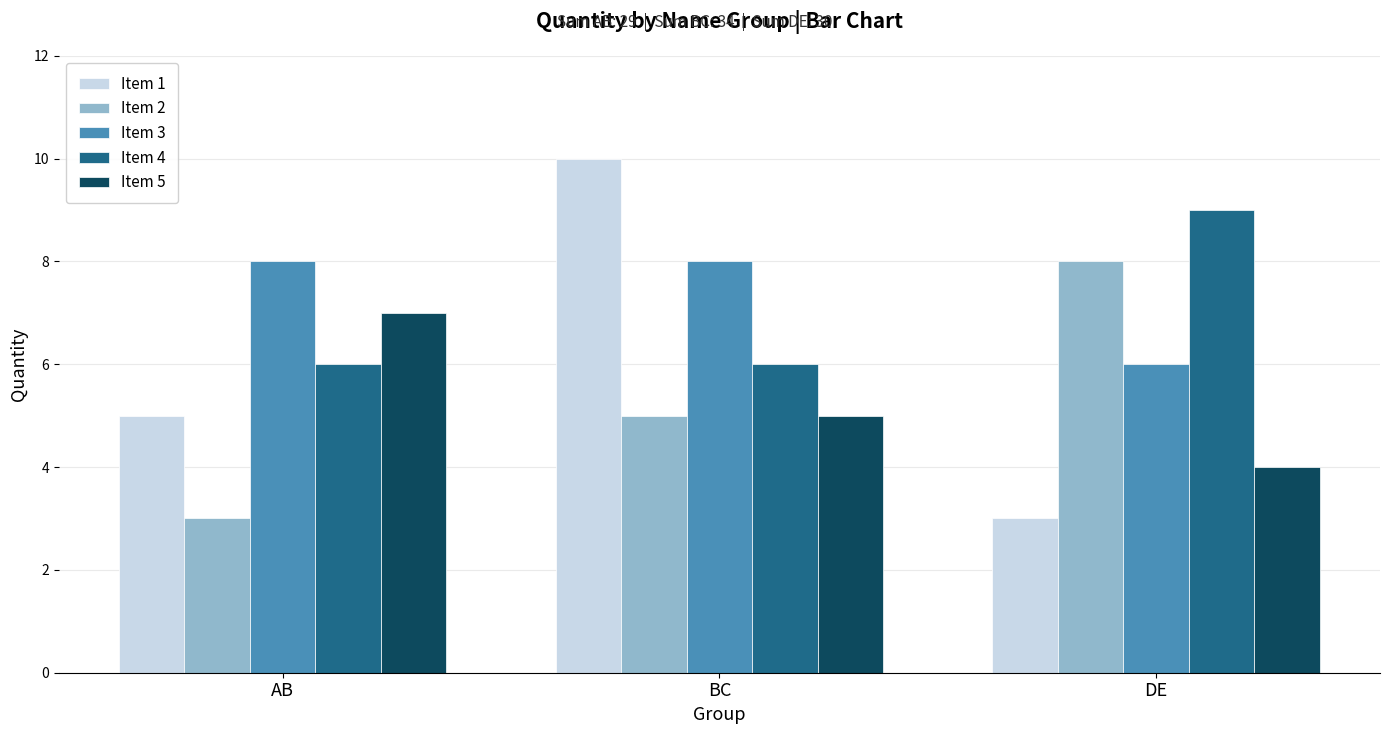

What is the label of the 1st bar from the left?

AB